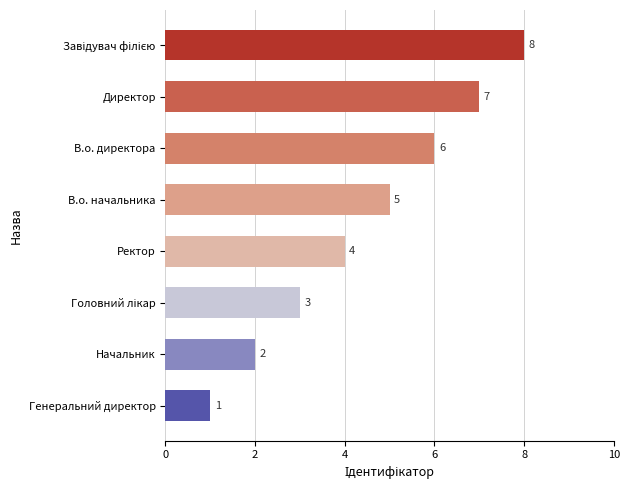

Where is the data nearest to the value 4?

Ректор